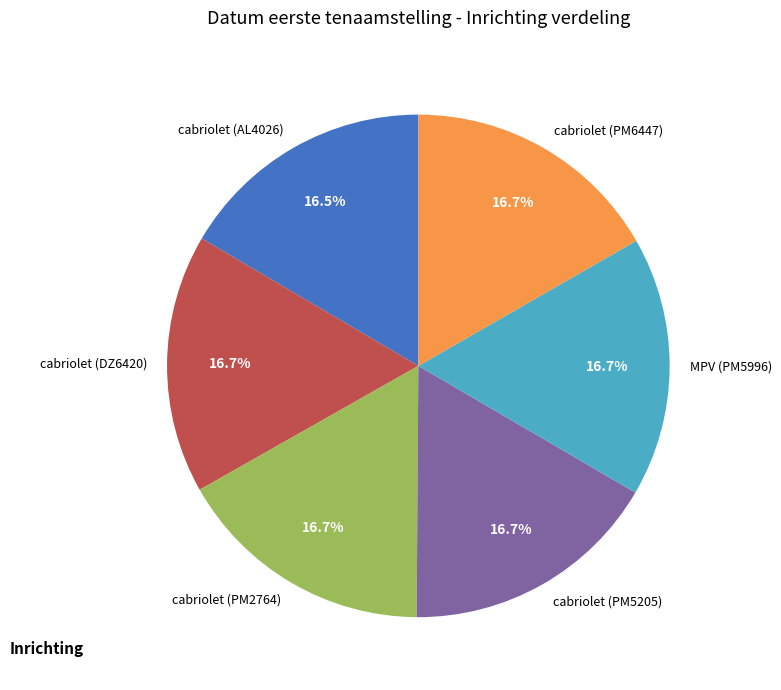

What percentage is the cabriolet (PM5205) slice, to the nearest percent?

17%